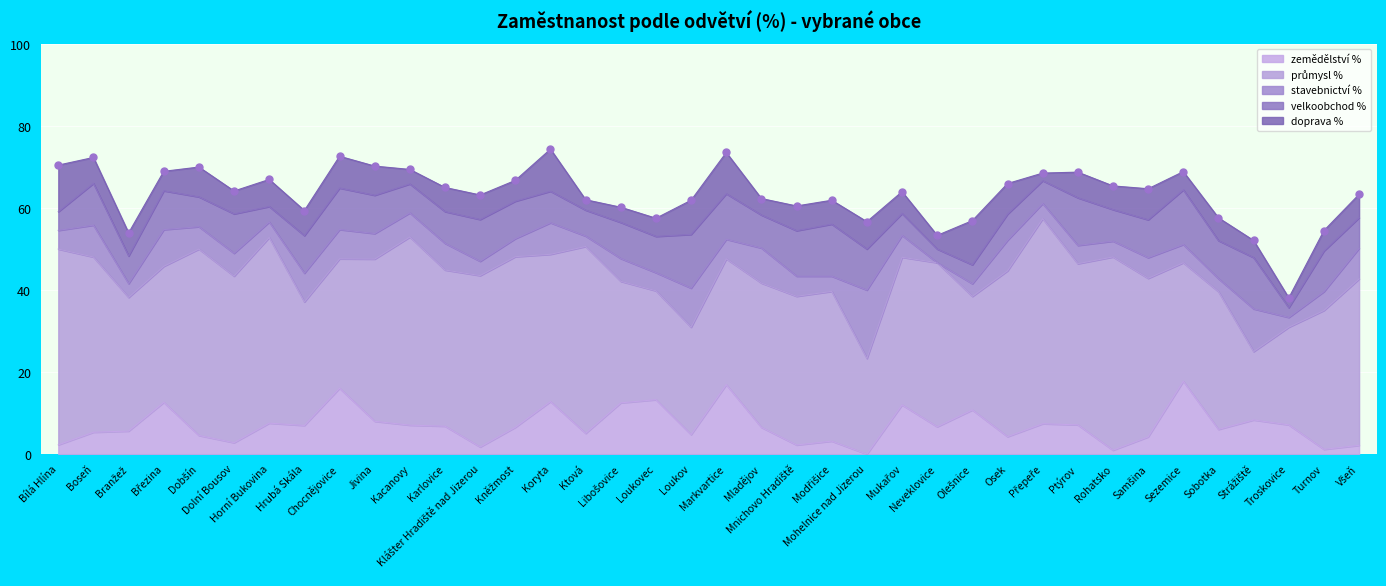

True or false: velkoobchod % and zemědělství % intersect in this chart.

True